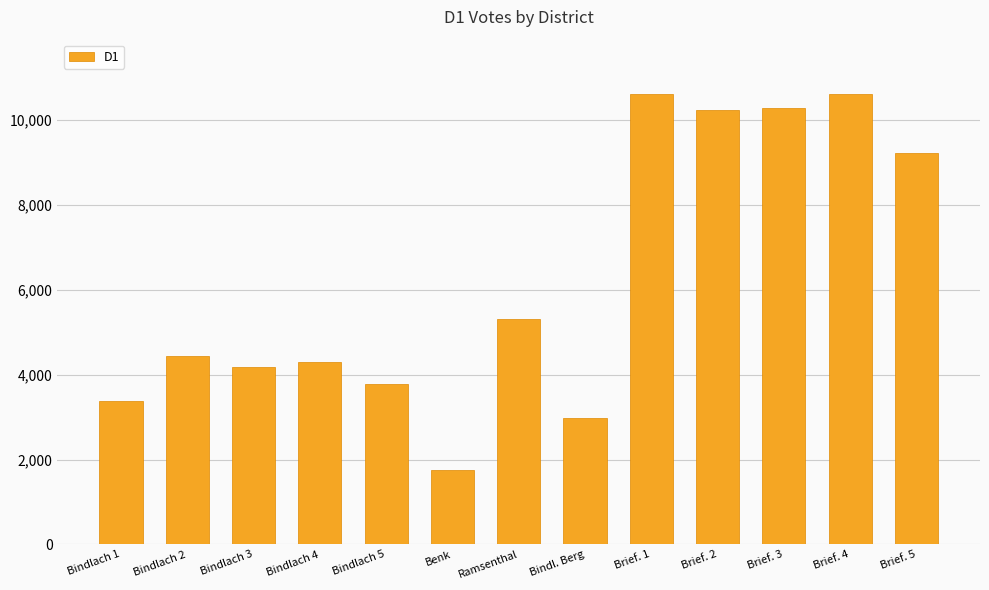

What is the value of the 10th bar from the left?

10240